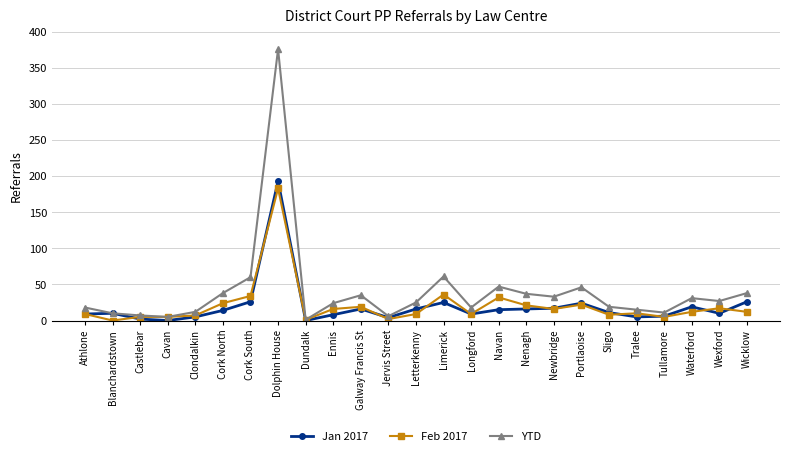

What is the highest value of the Feb 2017 series?

183